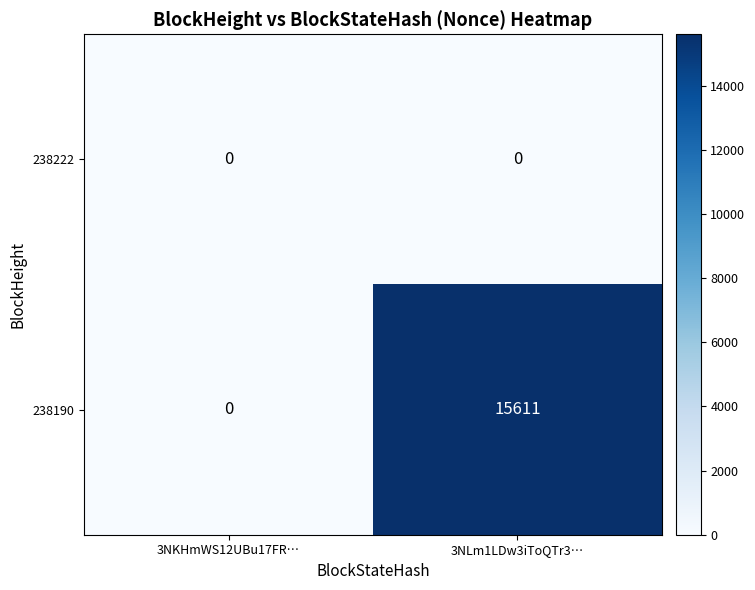

At which label is 238190 closest to 7805?

3NKHmWS12UBu17FR…